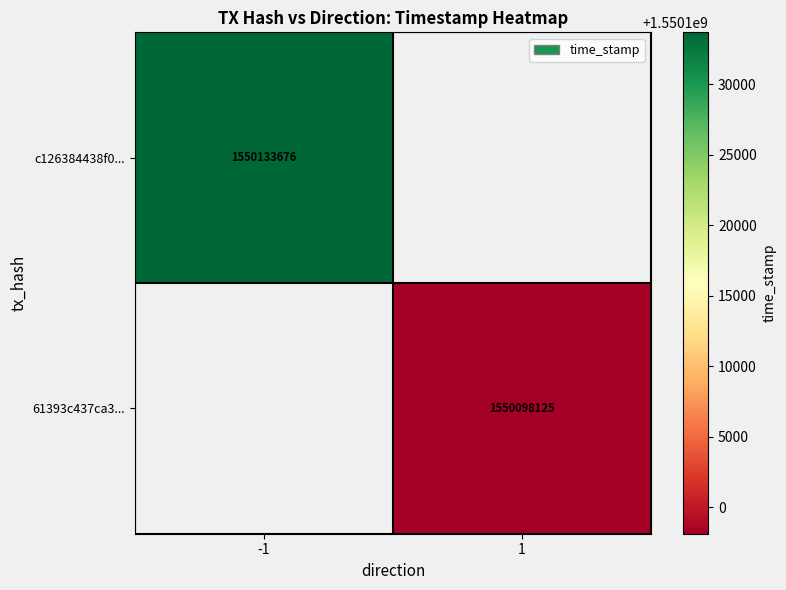

The c126384438f0... series shows 1550133676 at -1. True or false?

True